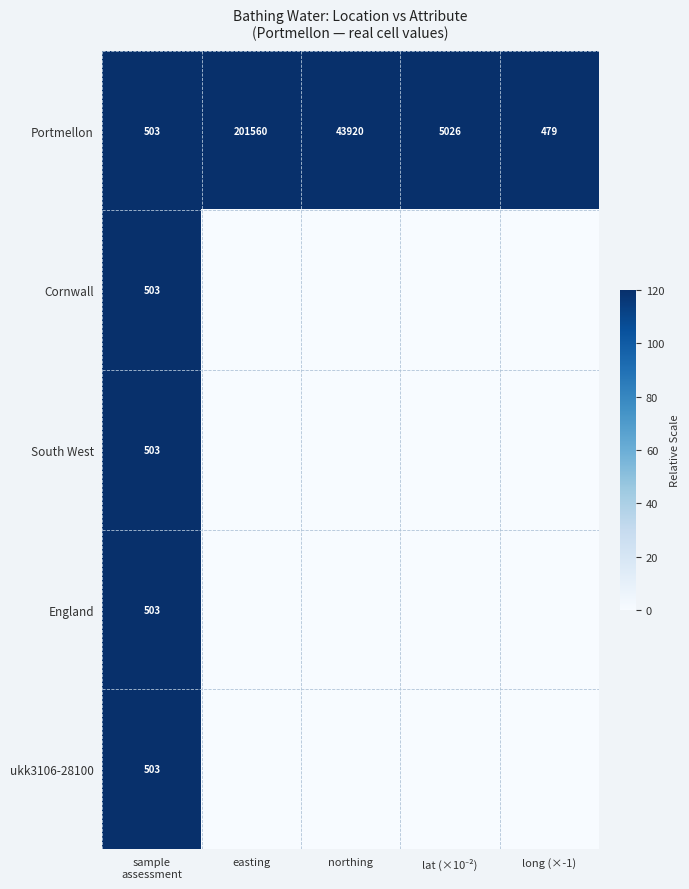

The Portmellon series shows 43920 at northing. True or false?

True